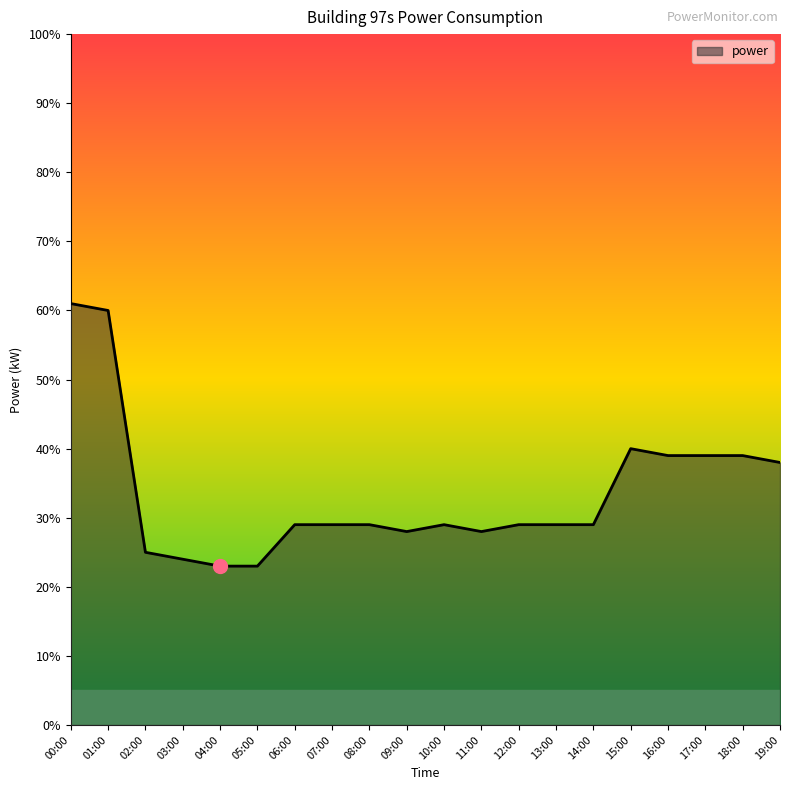

Is this an area chart (filled region under the line)?

Yes